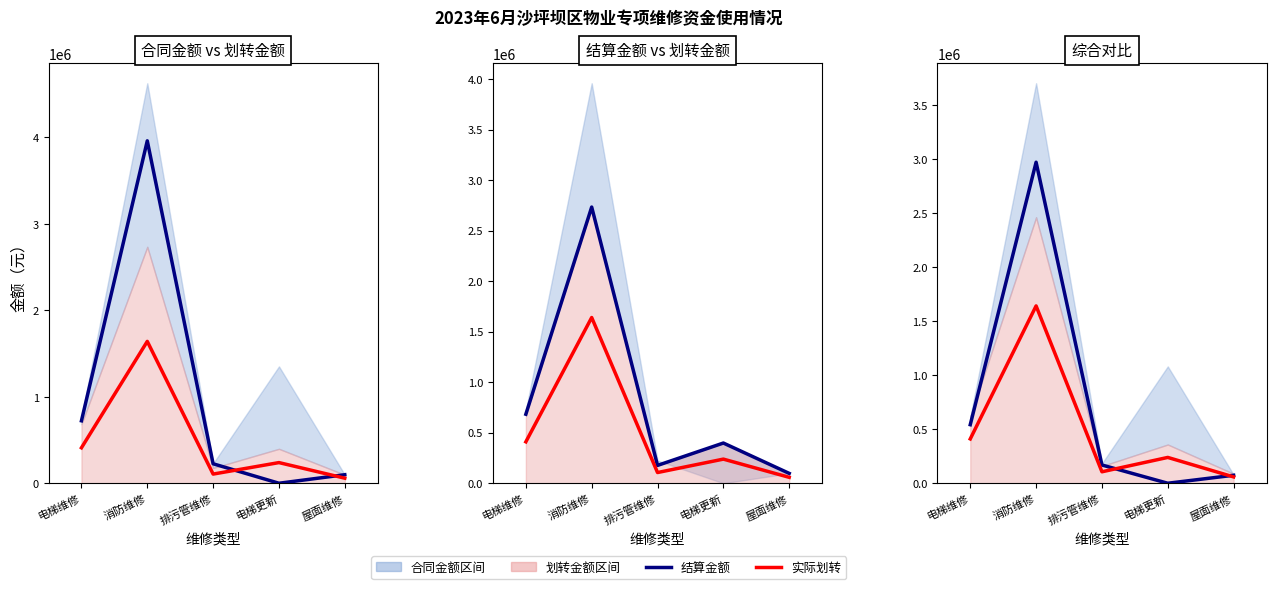

The value of 实际划转 at 消防维修 is 2483015.7. True or false?

False